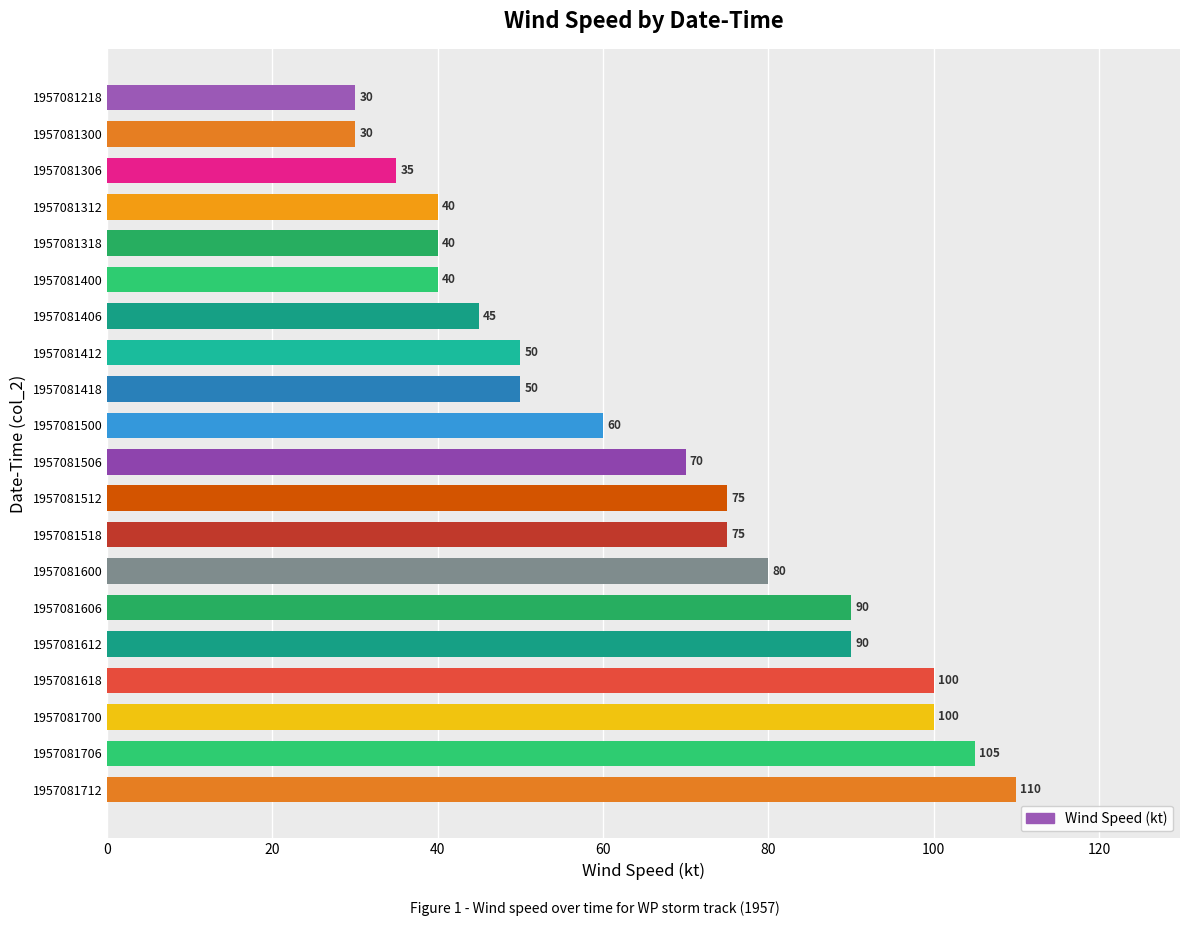

Reading top to bottom, transcribe all the data shown in this chart.

30	30	35	40	40	40	45	50	50	60	70	75	75	80	90	90	100	100	105	110